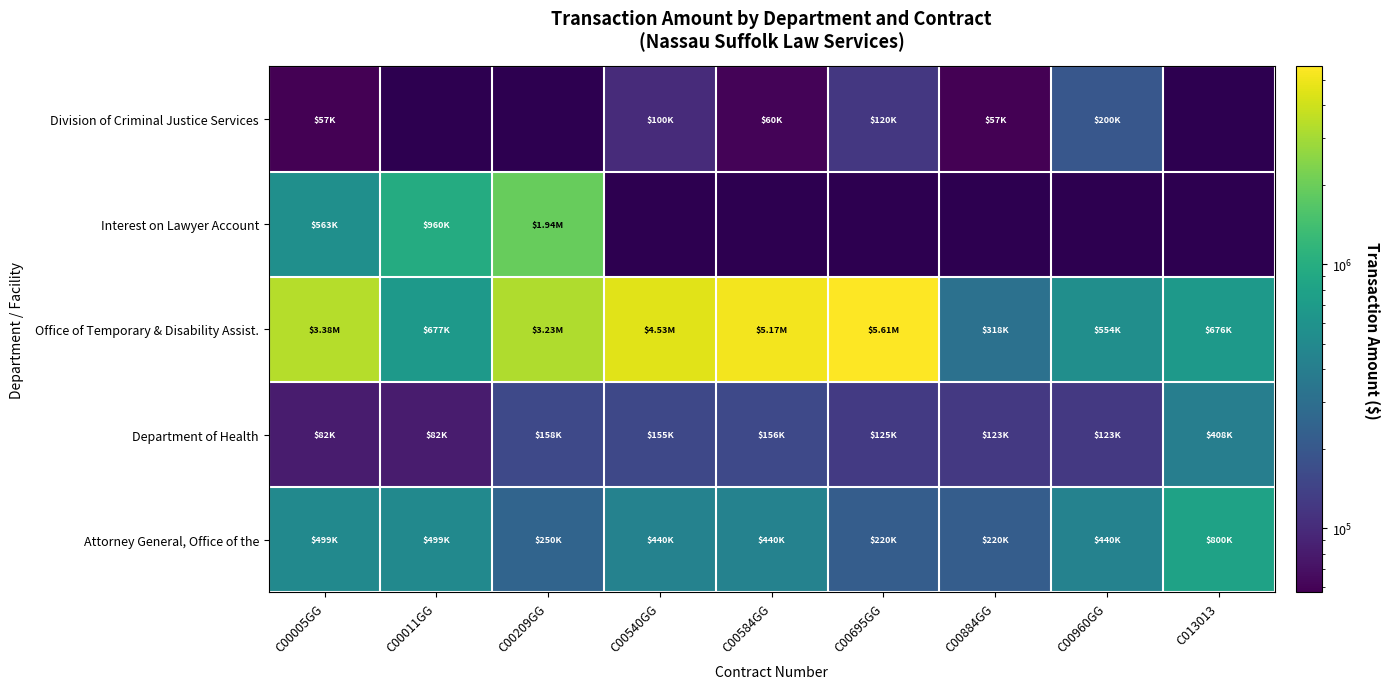

What is the difference between the maximum and second lowest values in the Office of Temporary & Disability Assist. series?

5055348.0